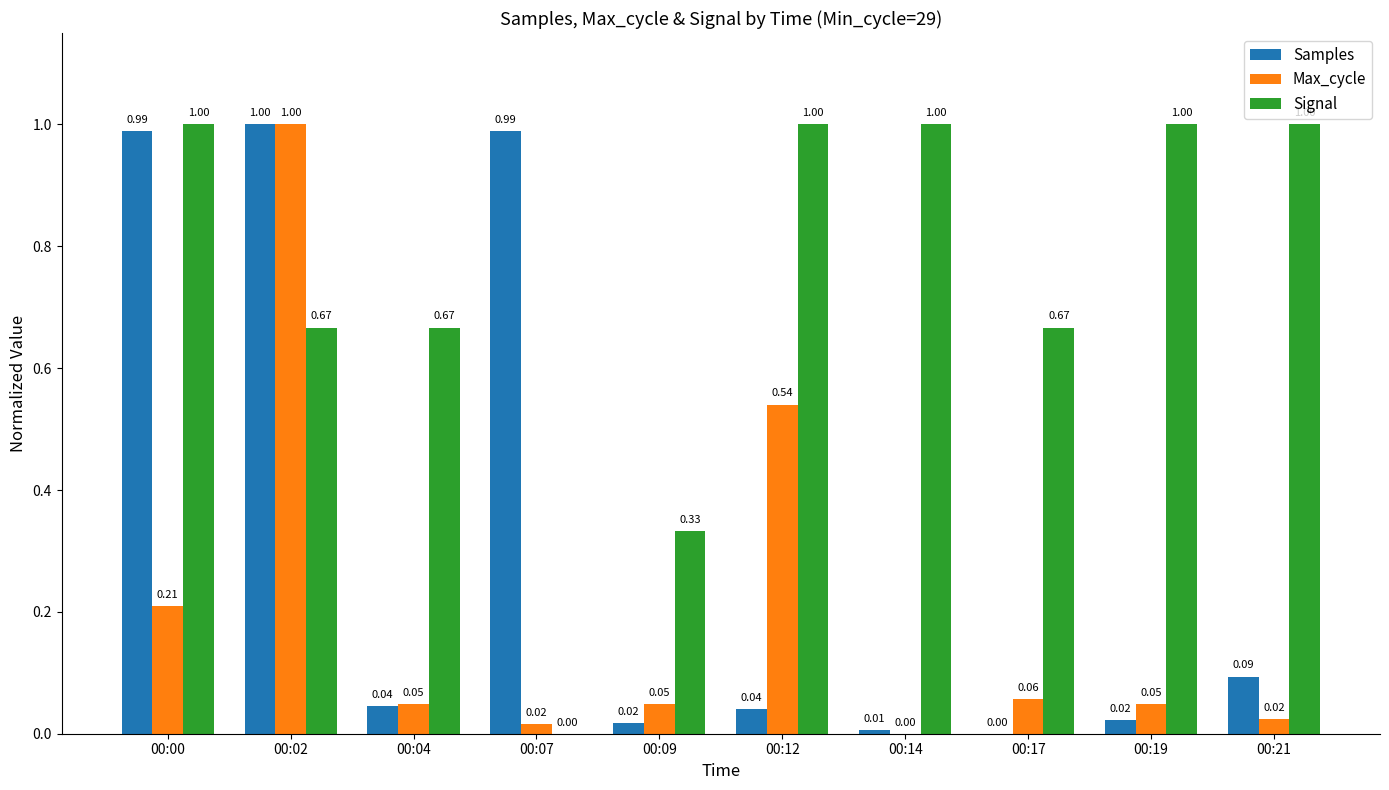

Which series has the largest total across all categories?

Signal